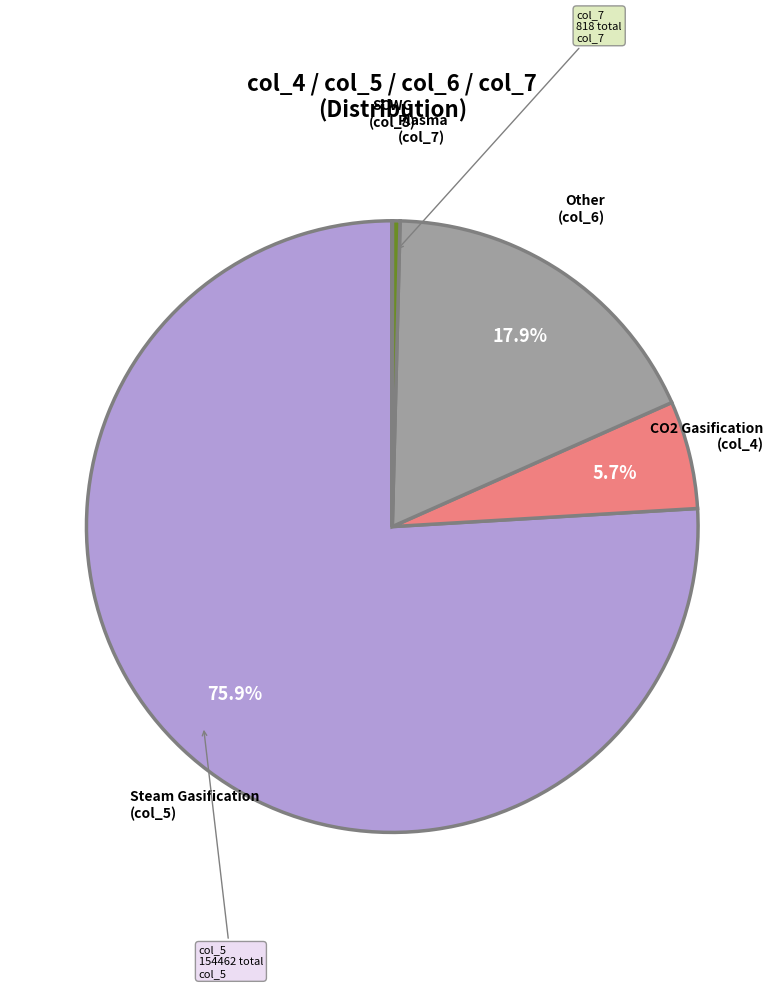

Does any single category account for the majority?

Yes